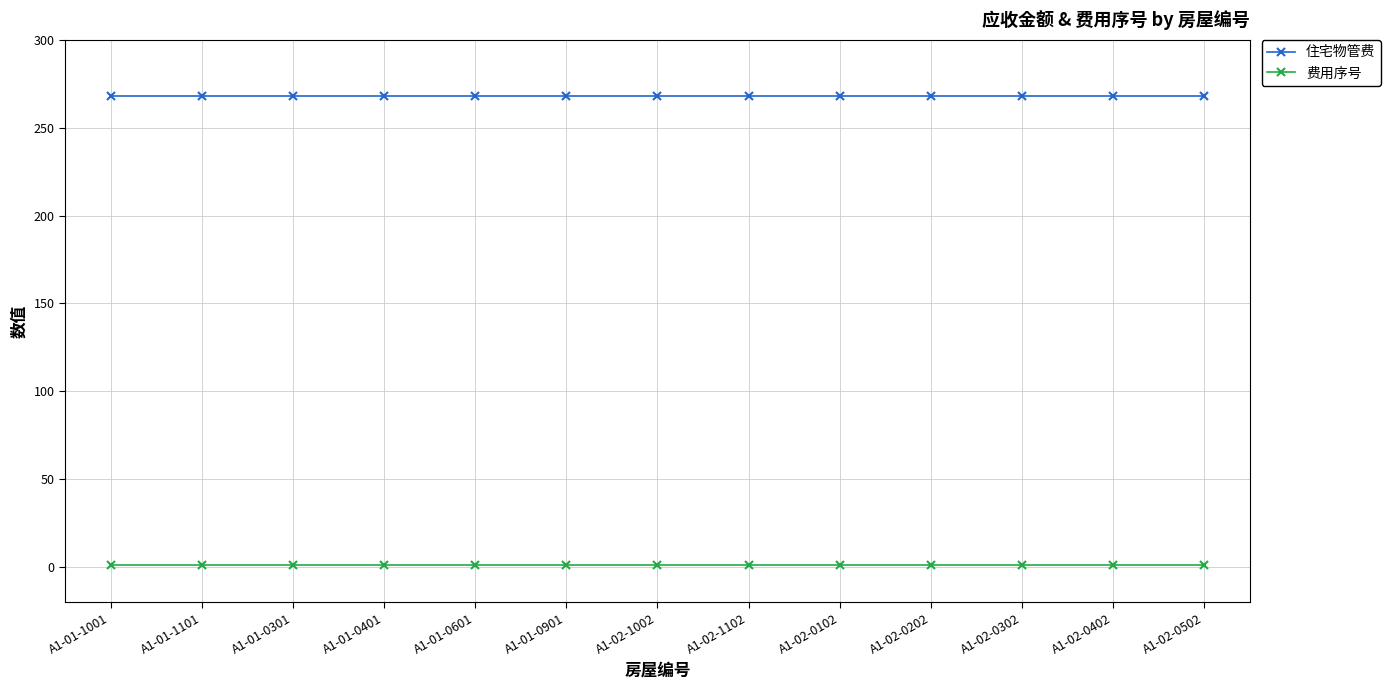

What is the approximate value of 费用序号 at A1-02-1002?

1.0